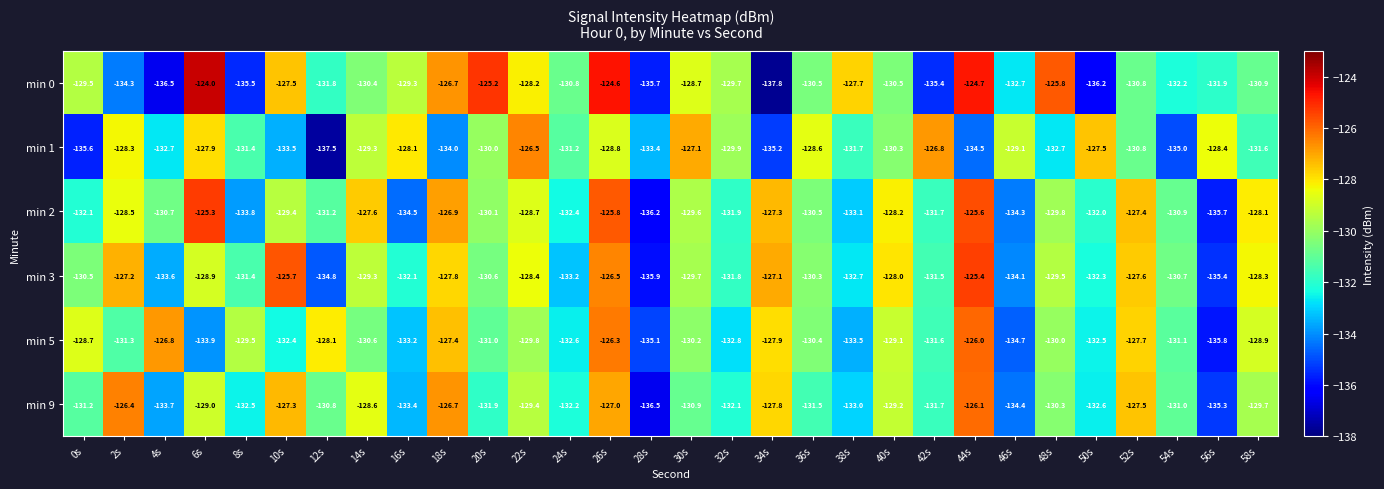

At which category does the chart reach its peak across all series?

6s